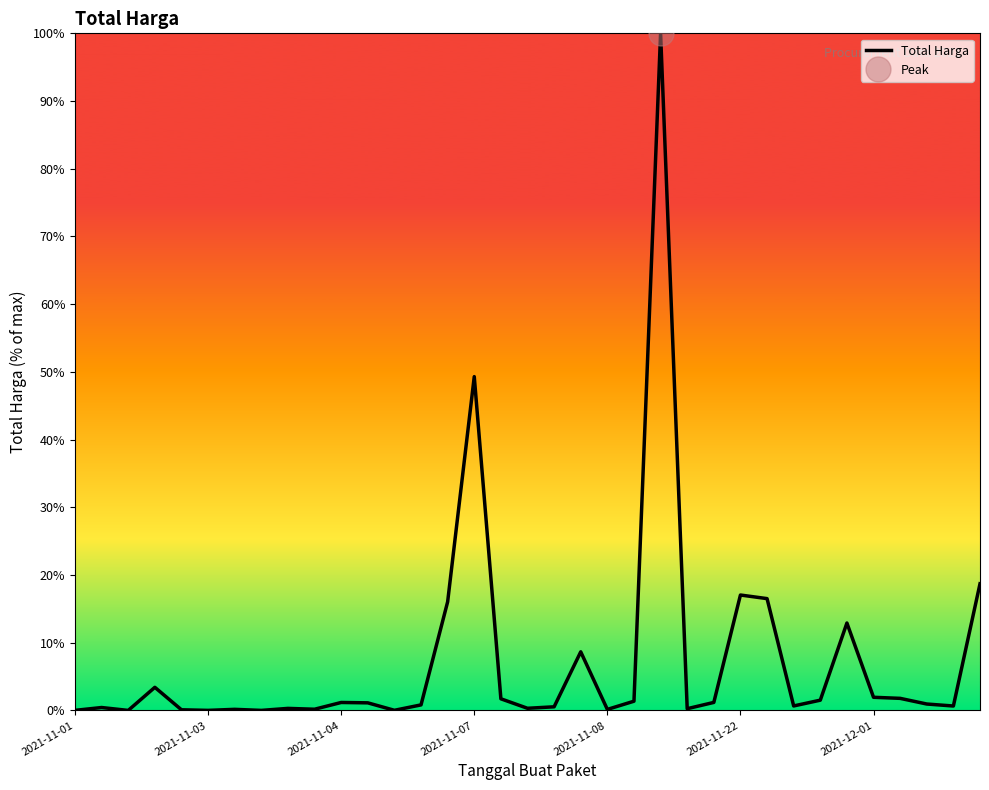

Is it true that the value at 2021-11-08 is 0.2?

False